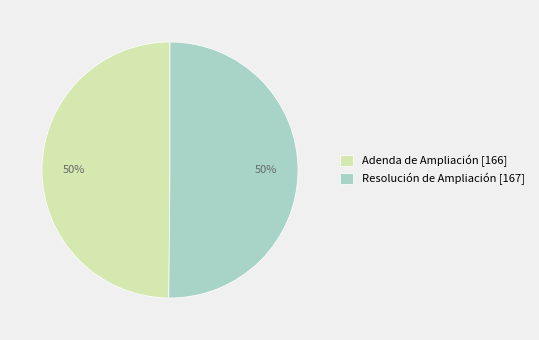

To the nearest percent, what is the combined percentage of Resolución de Ampliación [167] and Adenda de Ampliación [166]?

100%